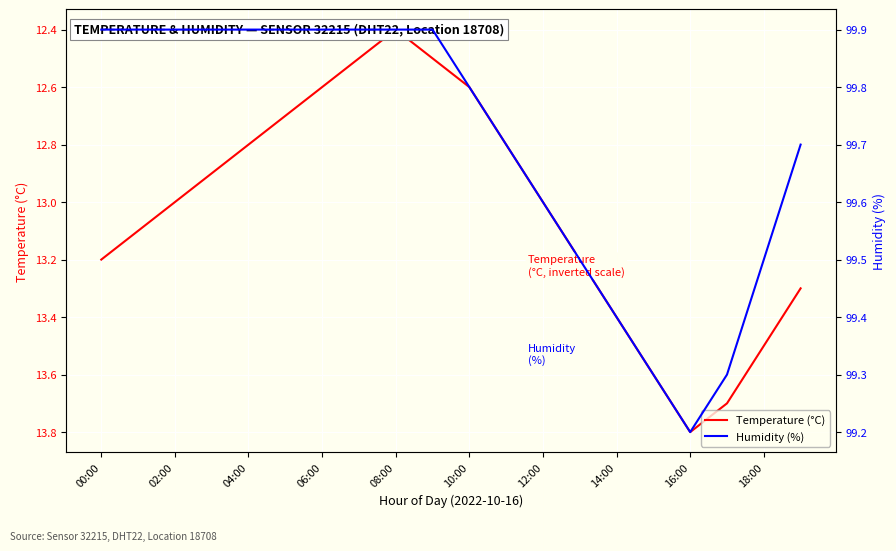

True or false: Humidity (%) and Temperature (°C) intersect in this chart.

False